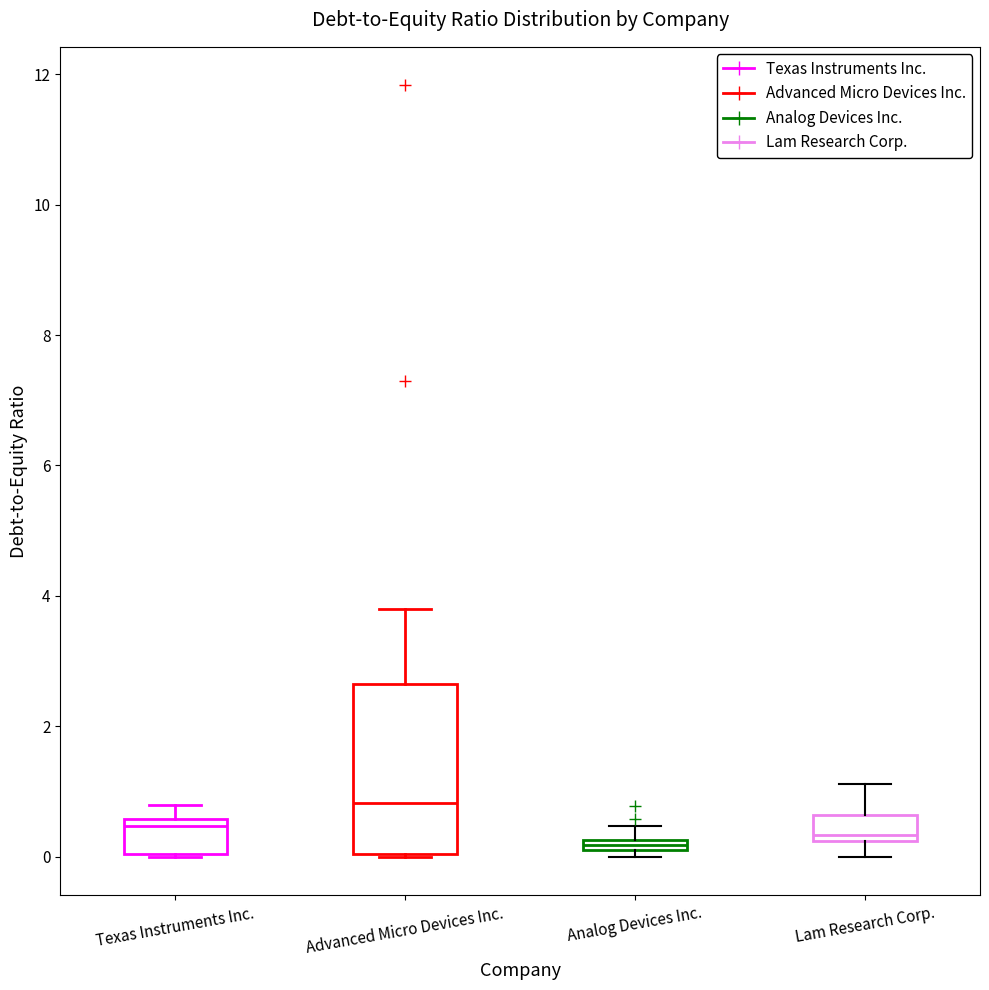

Where does the upper whisker of the box for Texas Instruments Inc. end on the y-axis? The values are not printed on the chart, so give them approximately, as read against the axis.

0.8